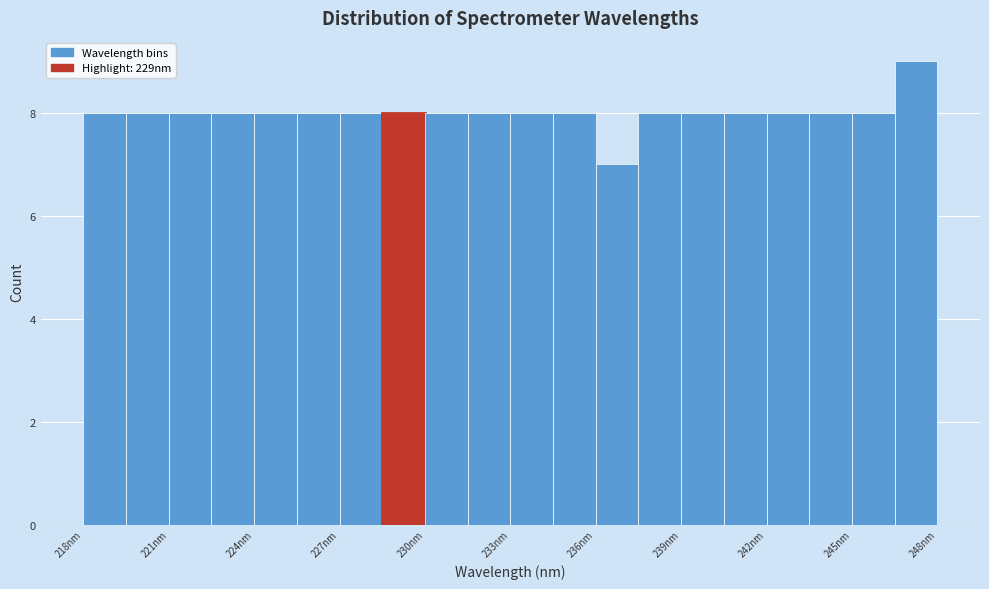

Around what value on the x-axis is the tallest bar? Give the approximate position of its centre, as read against the axis.

247.5